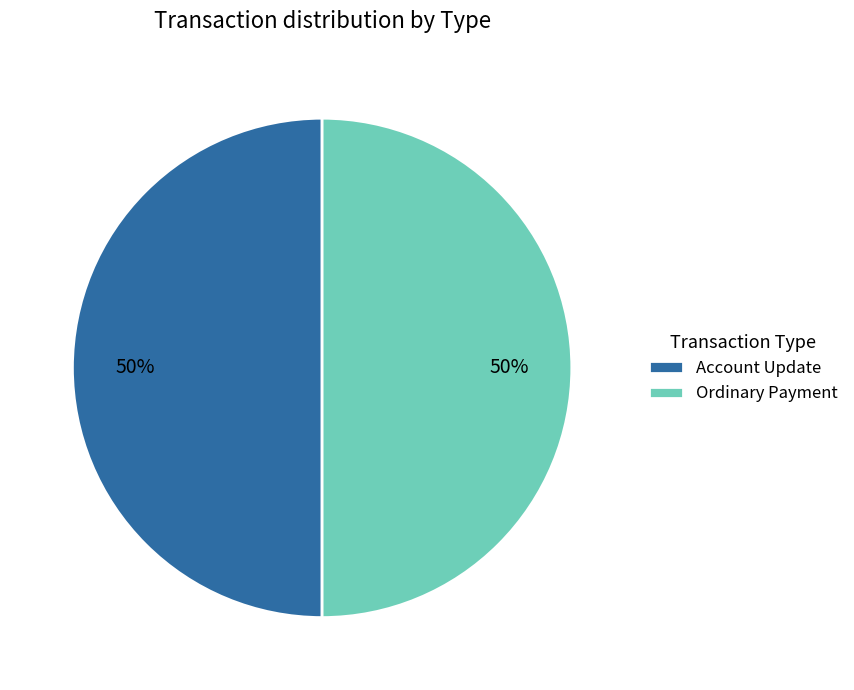

Is the sum of Account Update and Ordinary Payment greater than half?

Yes